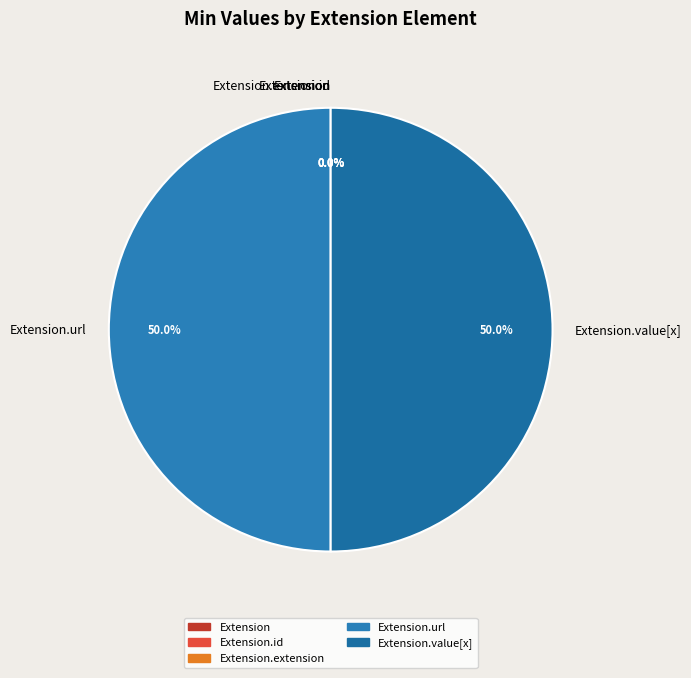

Do Extension and Extension.extension together represent more than half of the pie?

No